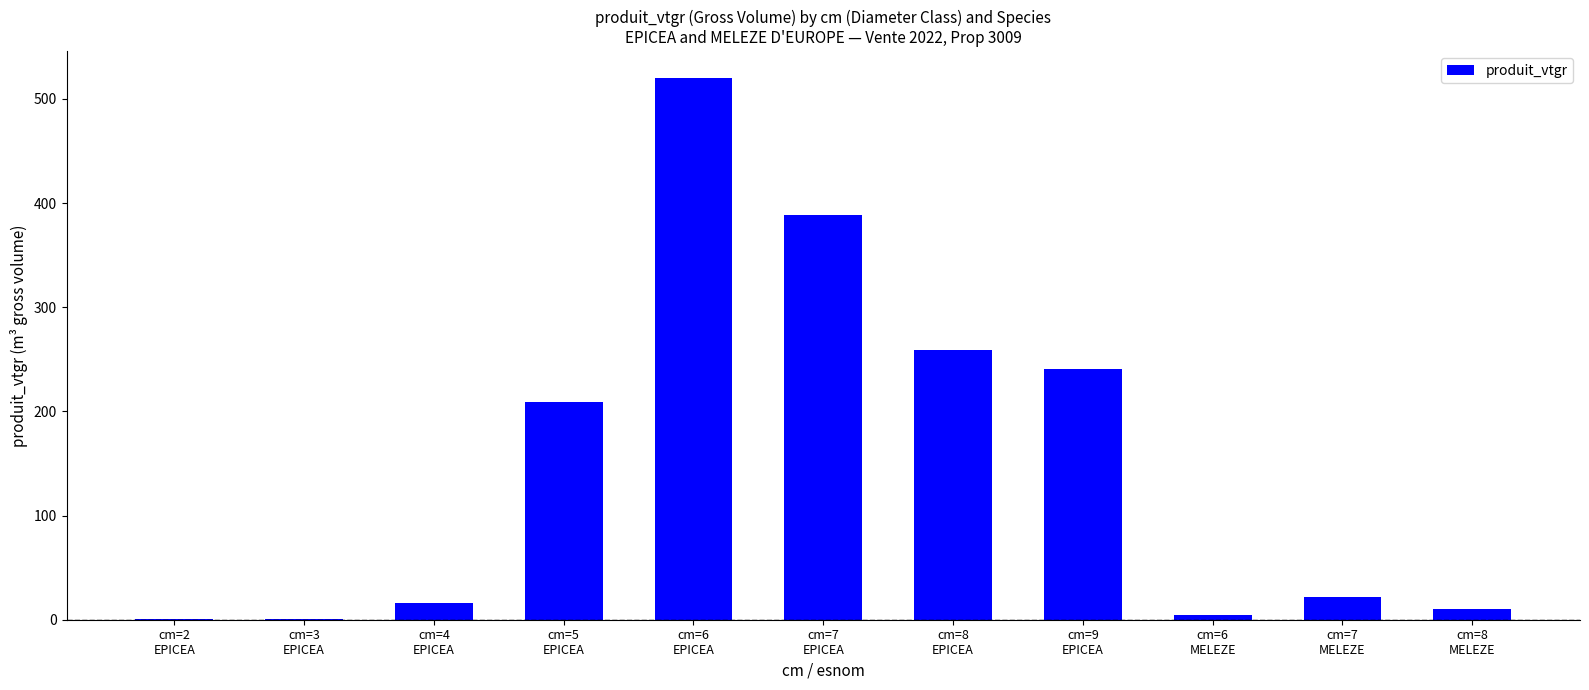

Does the chart contain stacked bars?

No